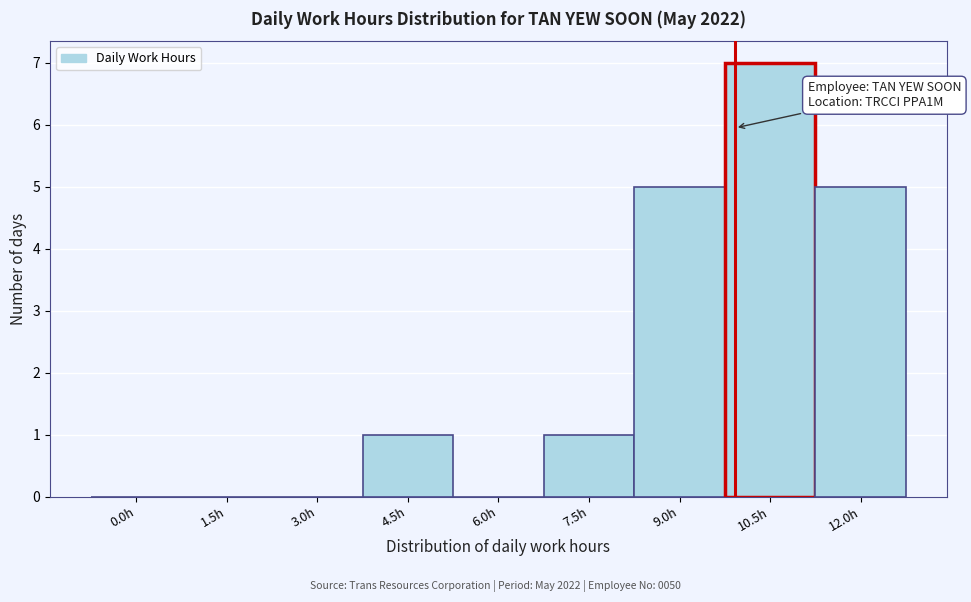

Reading left to right, extract all data points from this chart.

0.0h=0	1.5h=0	3.0h=0	4.5h=1	6.0h=0	7.5h=1	9.0h=5	10.5h=7	12.0h=5